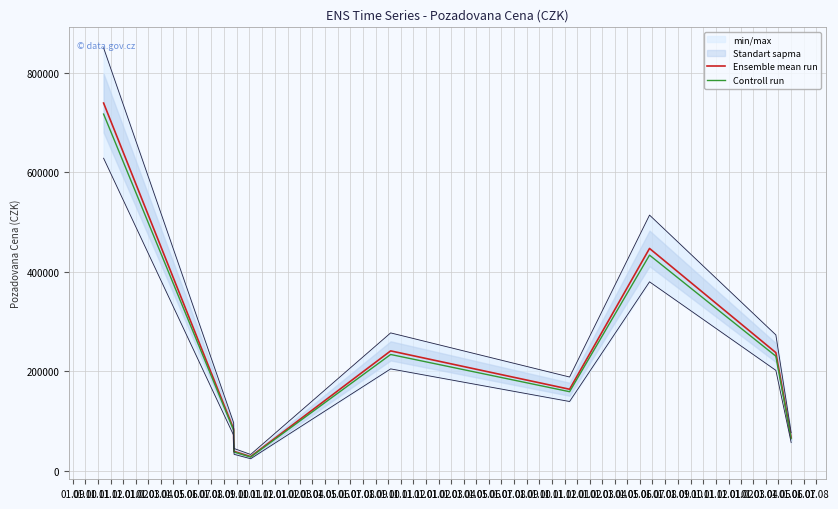

What is the sum of the Ensemble mean run values at 01.10 and 01.09?

823230.0